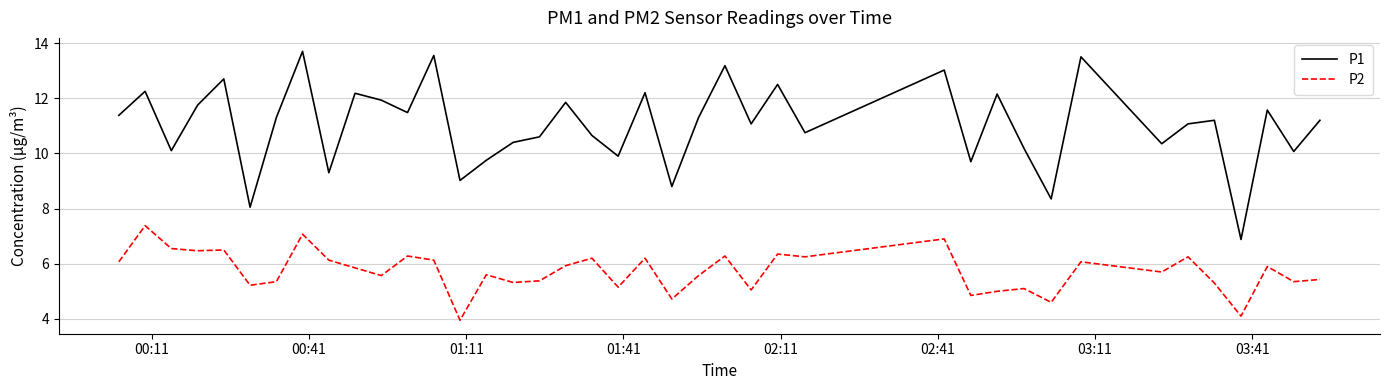

What is the maximum value shown in the chart?

13.7